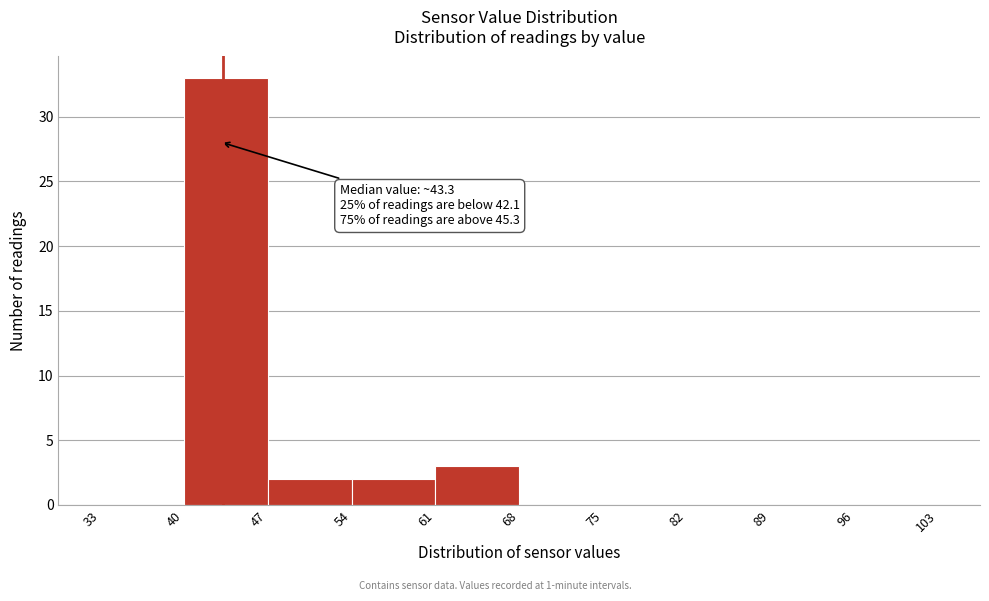

Over which range of the x-axis is the bar tallest?

40 to 47